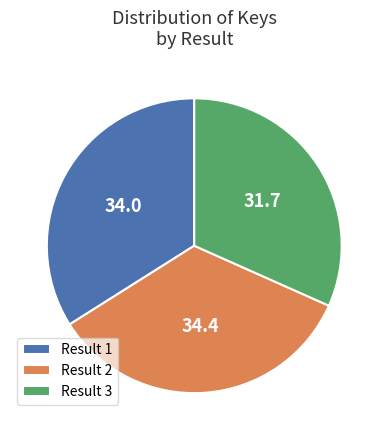

True or false: Result 1 accounts for 48% of the total.

False